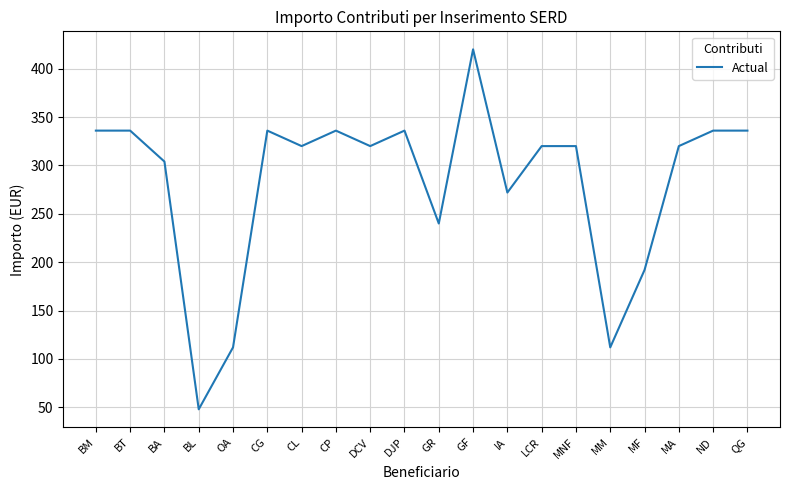

Where is the data nearest to the value 234?

GR